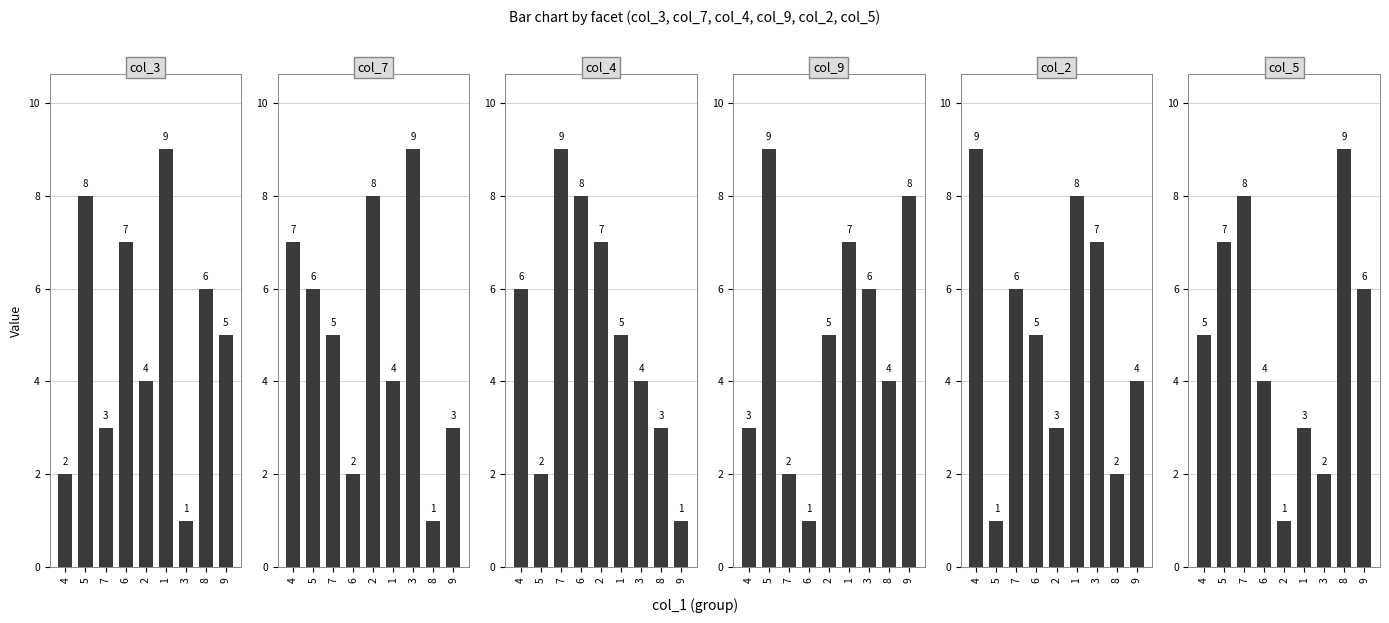

What is the difference between the maximum and minimum values in the col_3 series?

8